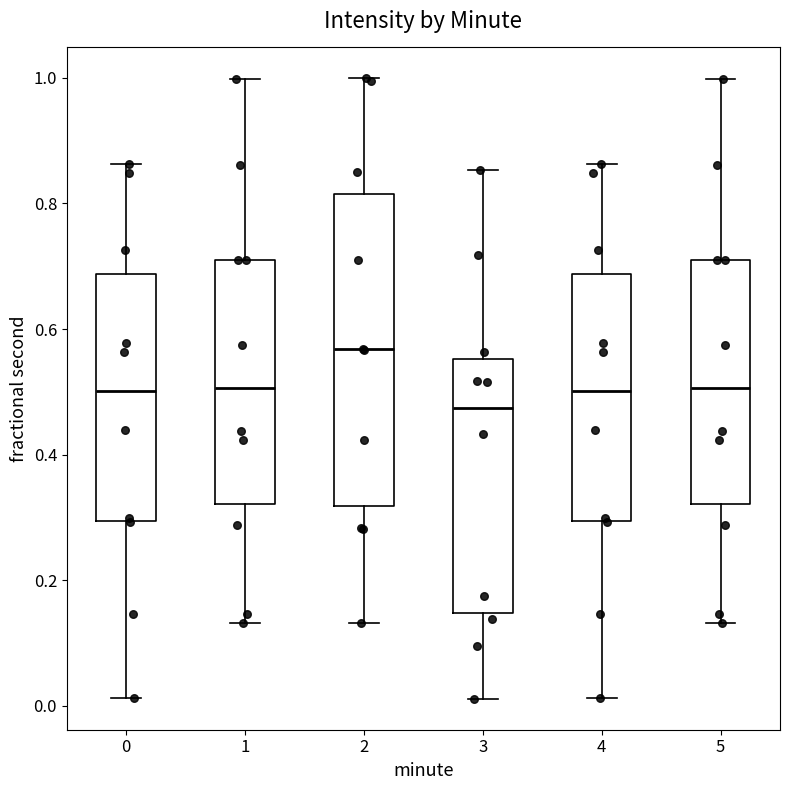

Which box has the highest median line?

2